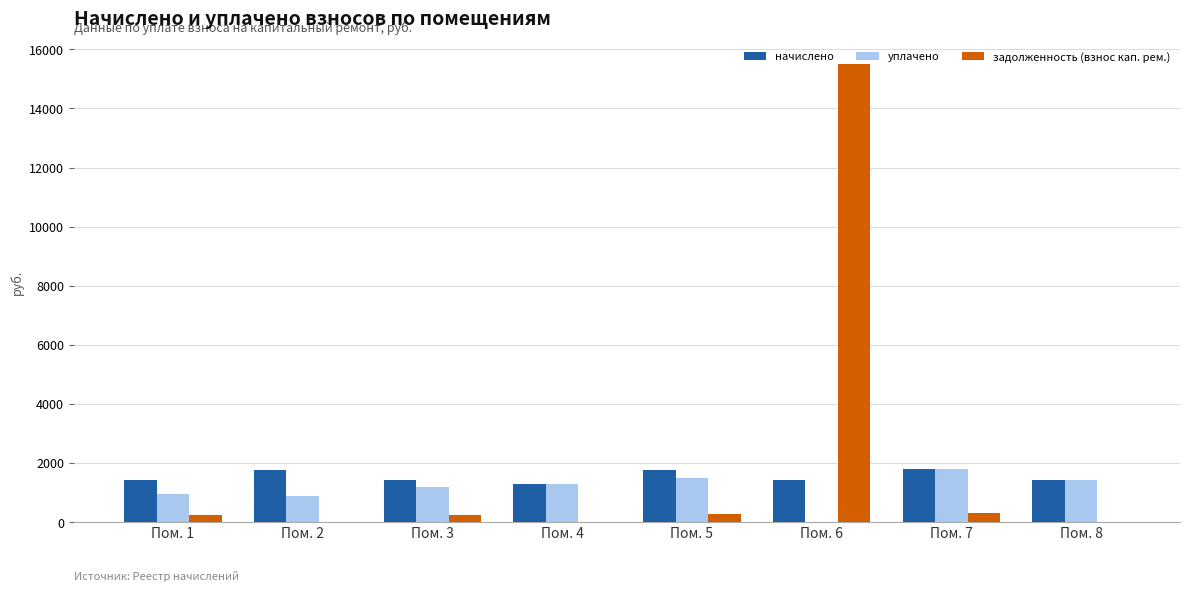

What is the sum of all задолженность (взнос кап. рем.) values?

16561.1